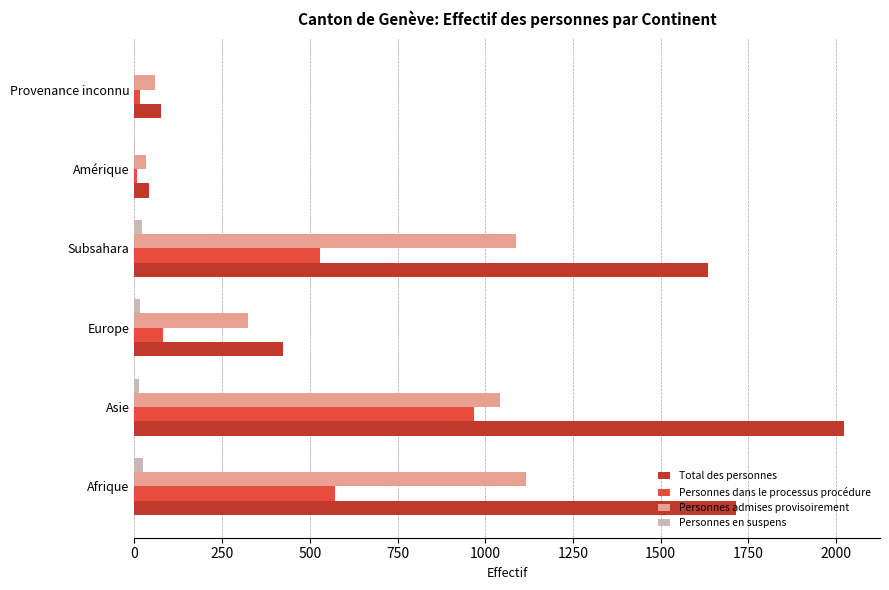

Is the value of Total des personnes at Afrique greater than the value of Personnes dans le processus procédure at Afrique?

Yes